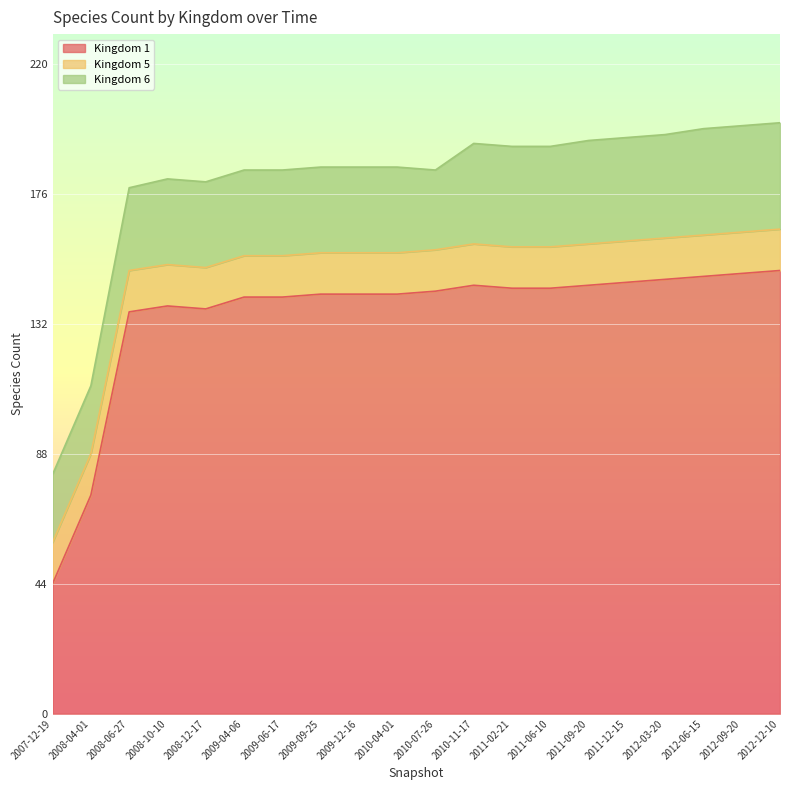

At which category is the sum across all series the highest?

19